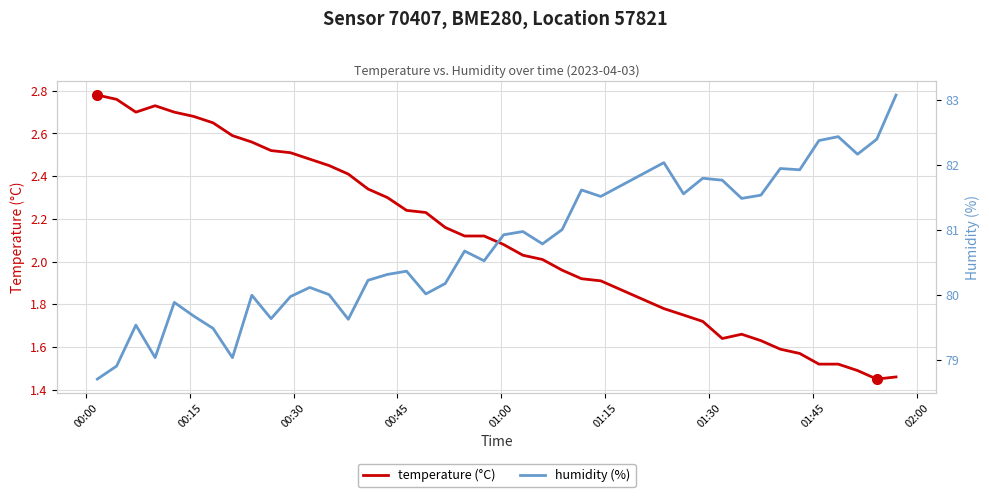

Reading left to right, transcribe all the data shown in this chart.

temperature (°C): 2.8	2.8	2.7	2.7	2.7	2.7	2.6	2.6	2.6	2.5	2.5	2.5	2.5	2.4	2.3	2.3	2.2	2.2	2.2	2.1	2.1	2.1	2.0	2.0	2.0	1.9	1.9	1.8	1.8	1.7	1.6	1.7	1.6	1.6	1.6	1.5	1.5	1.5	1.4	1.5
humidity (%): 78.7	78.9	79.5	79.0	79.9	79.7	79.5	79.0	80.0	79.6	80.0	80.1	80.0	79.6	80.2	80.3	80.4	80.0	80.2	80.7	80.5	80.9	81.0	80.8	81.0	81.6	81.5	82.0	81.6	81.8	81.8	81.5	81.5	82.0	81.9	82.4	82.4	82.2	82.4	83.1